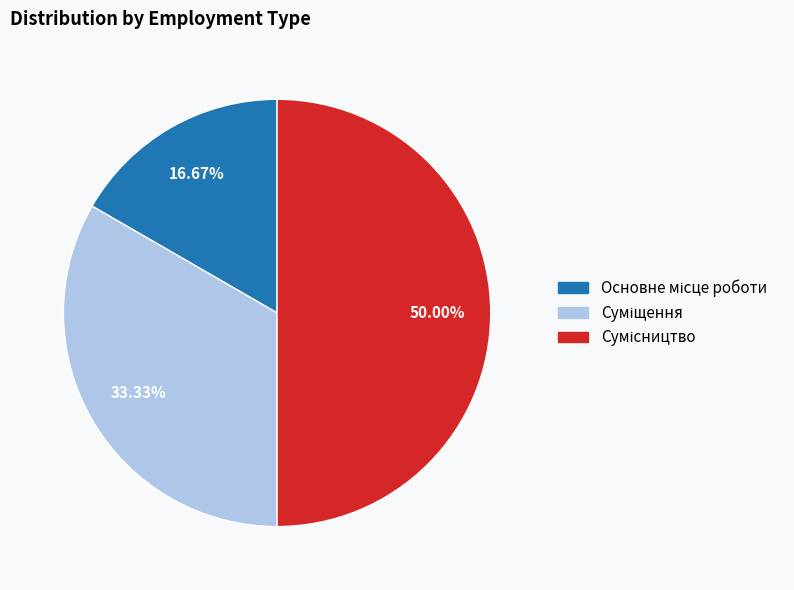

True or false: Суміщення accounts for 46% of the total.

False